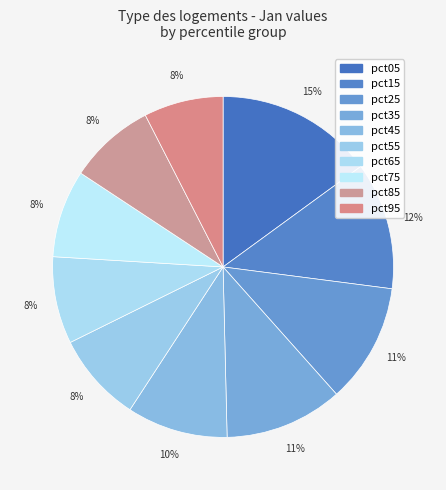

To the nearest percent, what percentage of the pie is pct35?

11%